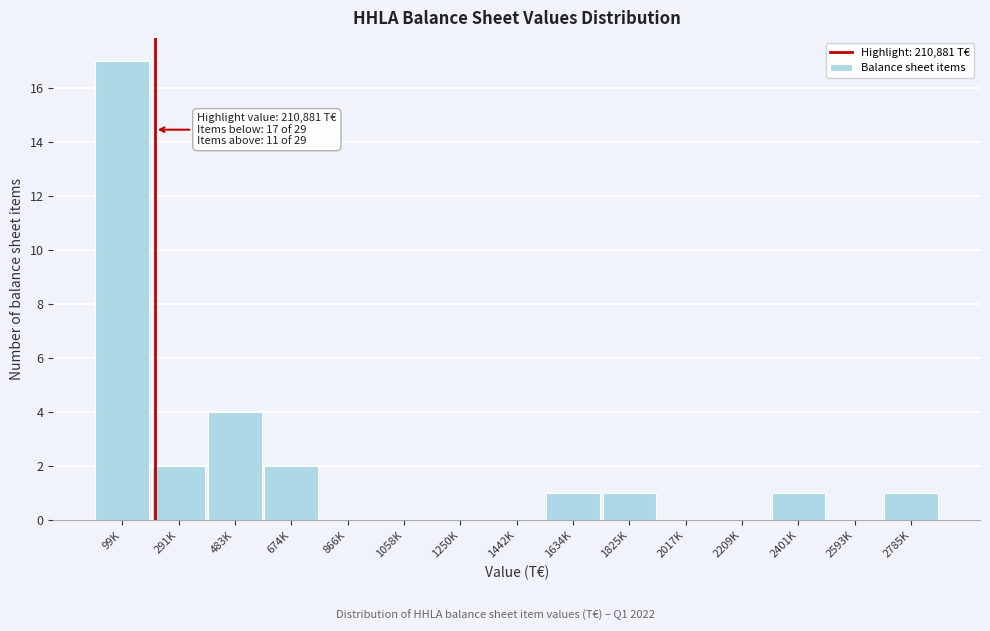

Reading left to right, extract all data points from this chart.

99K=17	291K=2	483K=4	674K=2	866K=0	1058K=0	1250K=0	1442K=0	1634K=1	1825K=1	2017K=0	2209K=0	2401K=1	2593K=0	2785K=1